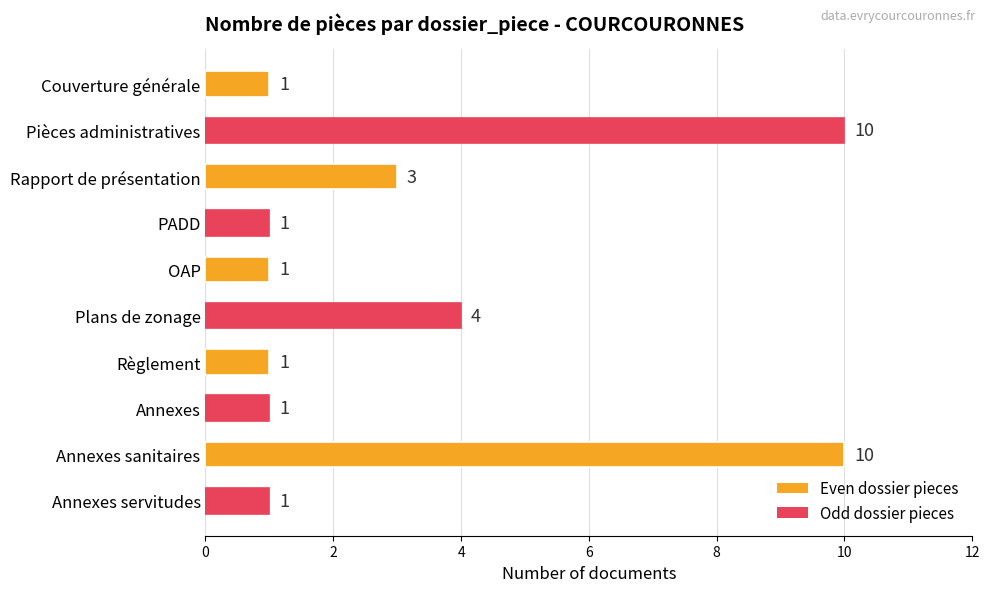

What is the difference between the values at OAP and Plans de zonage?

3